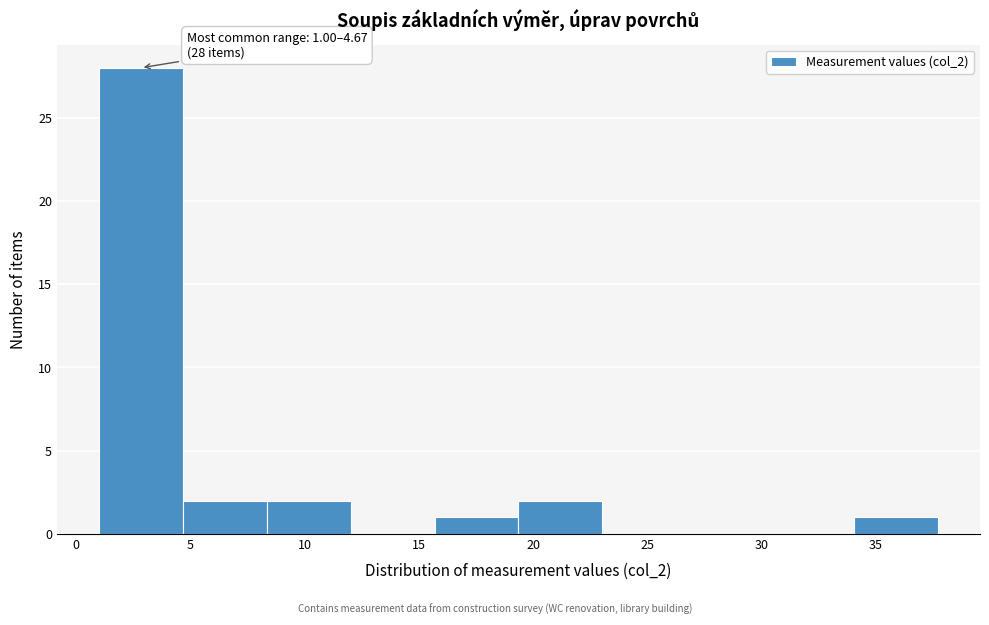

Which range on the x-axis has the tallest bar?

1.0 to 4.5